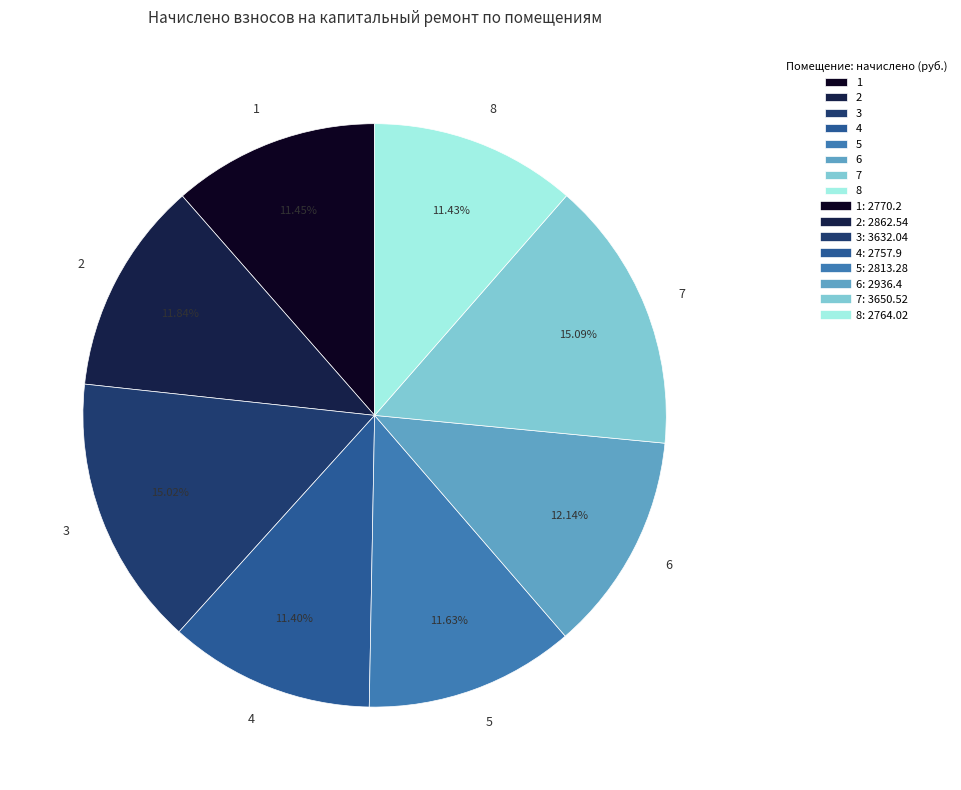

What portion of the pie excludes 5?

88.4%